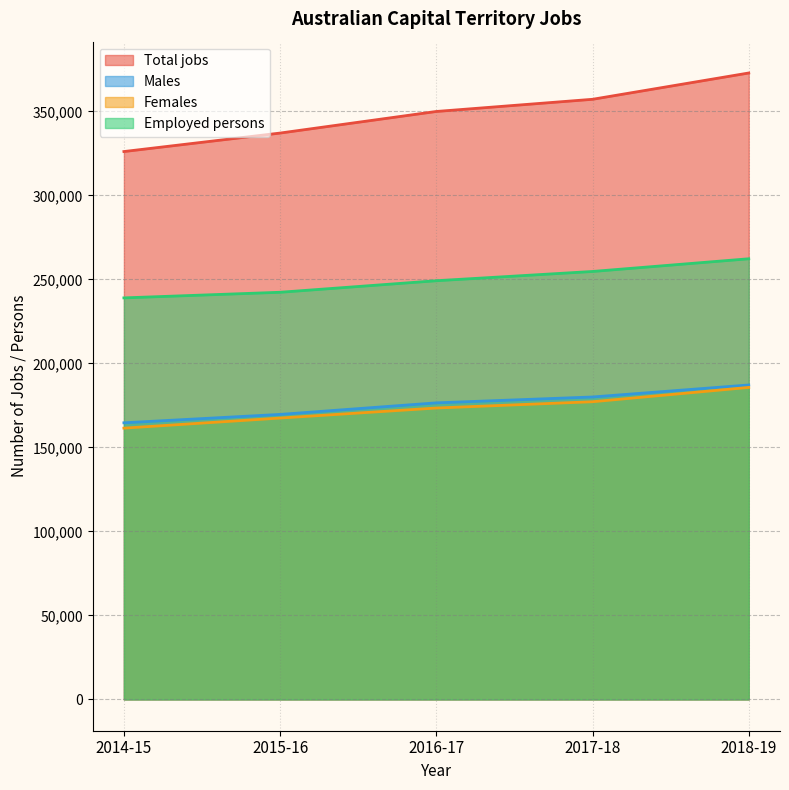

Which series has the largest total across all categories?

Total jobs